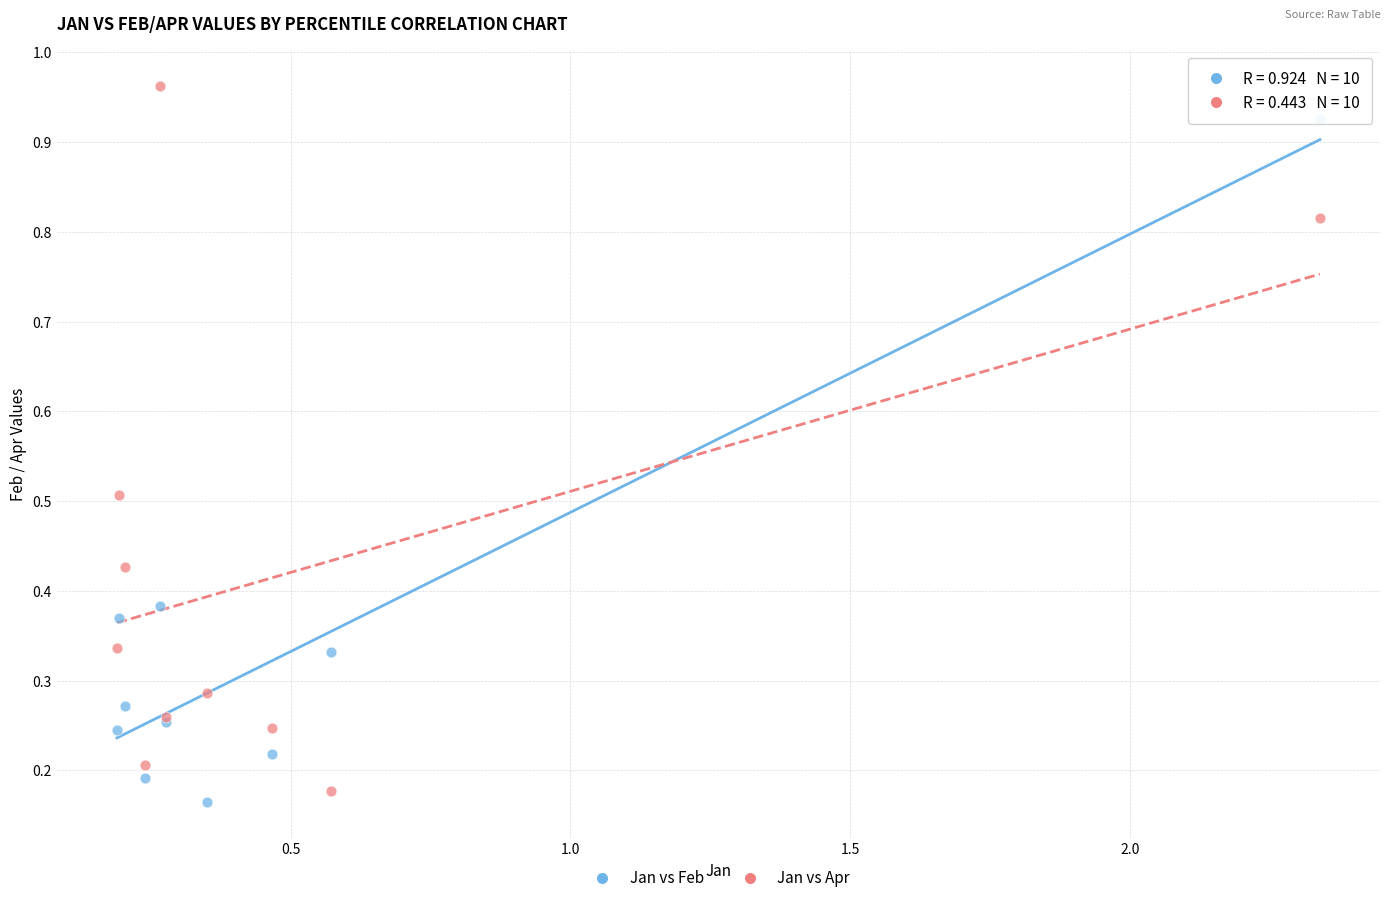

Which series reaches the maximum Y coordinate?

Jan vs Apr